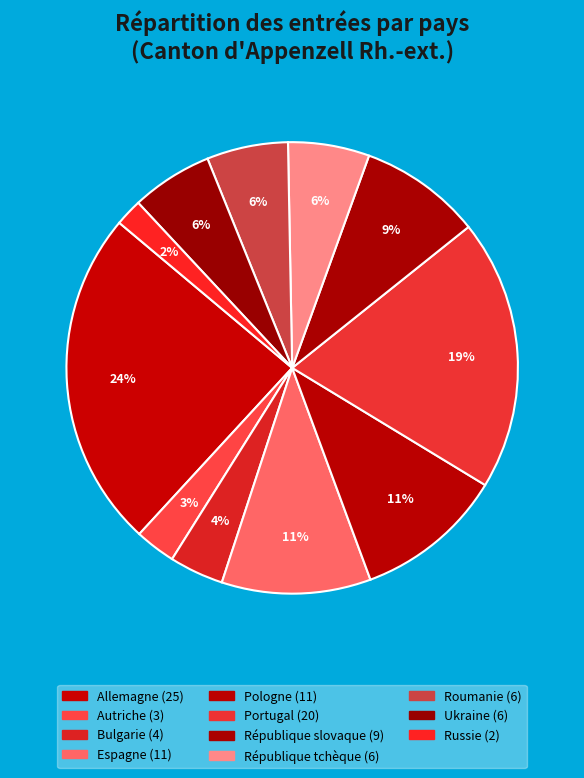

How many slices are in this pie chart?

11